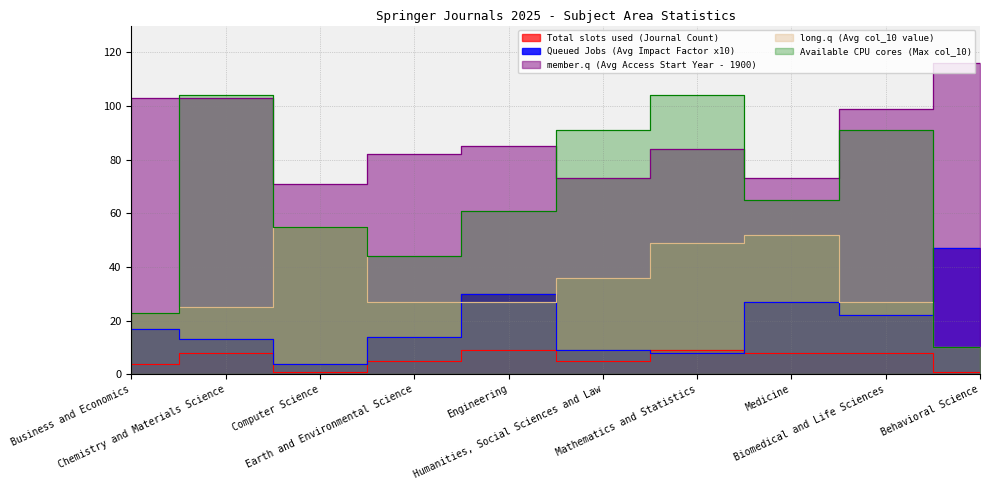

At which category is the sum across all series the highest?

Mathematics and Statistics